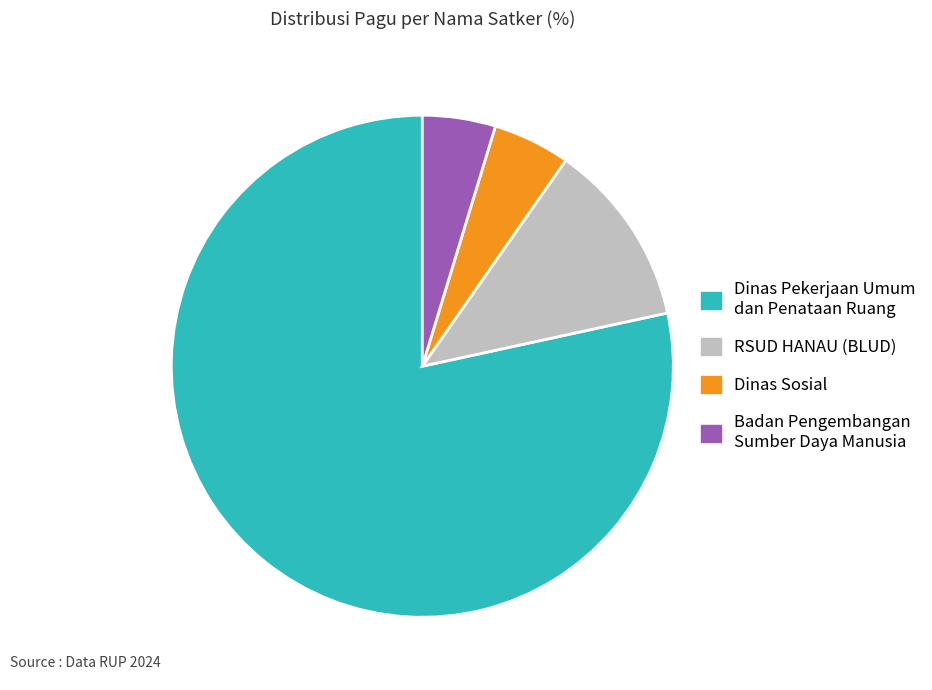

Does any single category account for the majority?

Yes